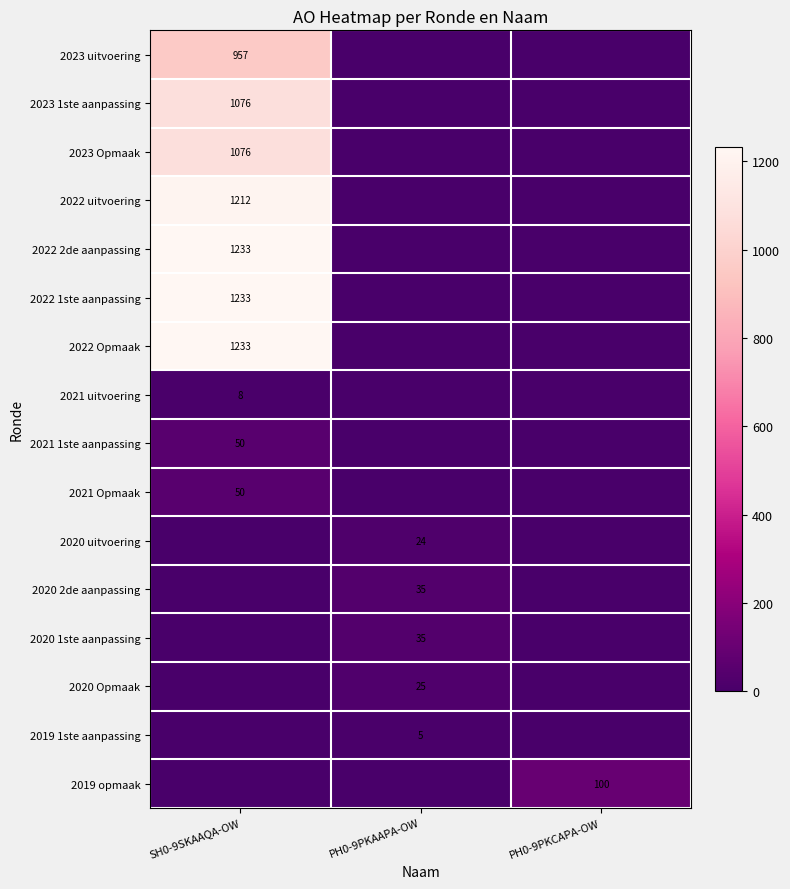

True or false: 2021 uitvoering has a value of 13 at SH0-9SKAAQA-OW.

False